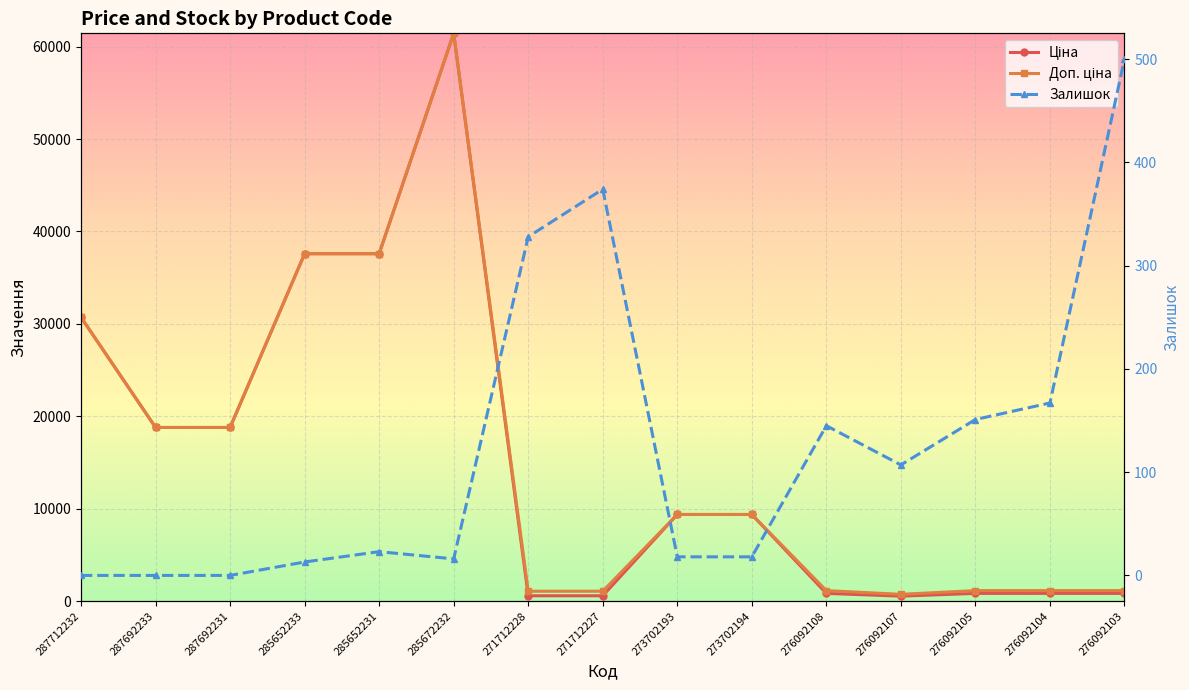

What is the lowest value of the Доп. ціна series?

747.0